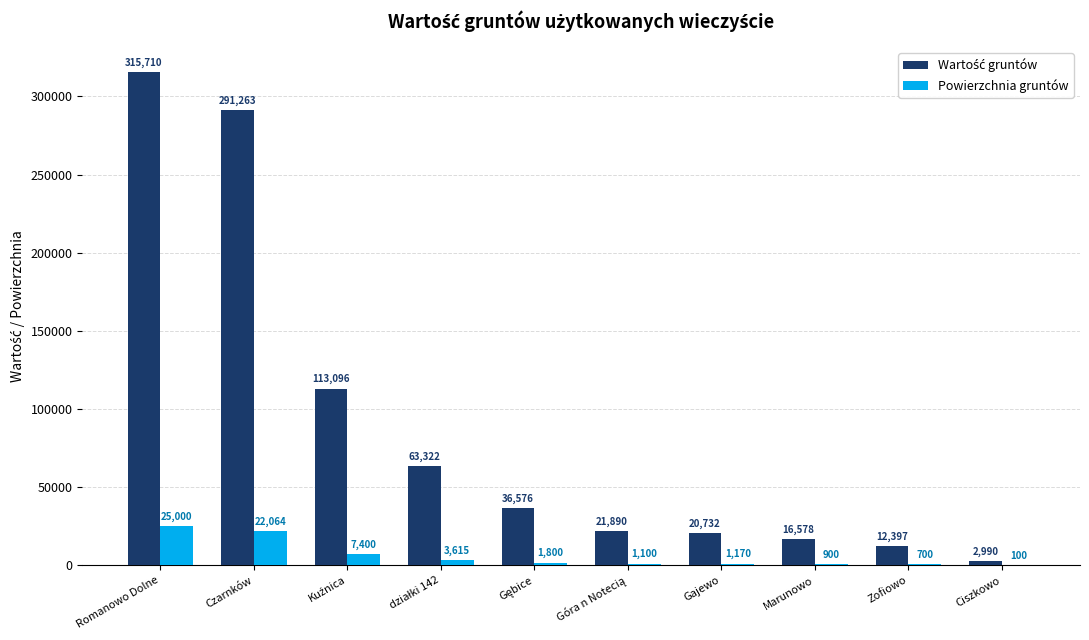

At which label does Powierzchnia gruntów first exceed 1800?

Romanowo Dolne